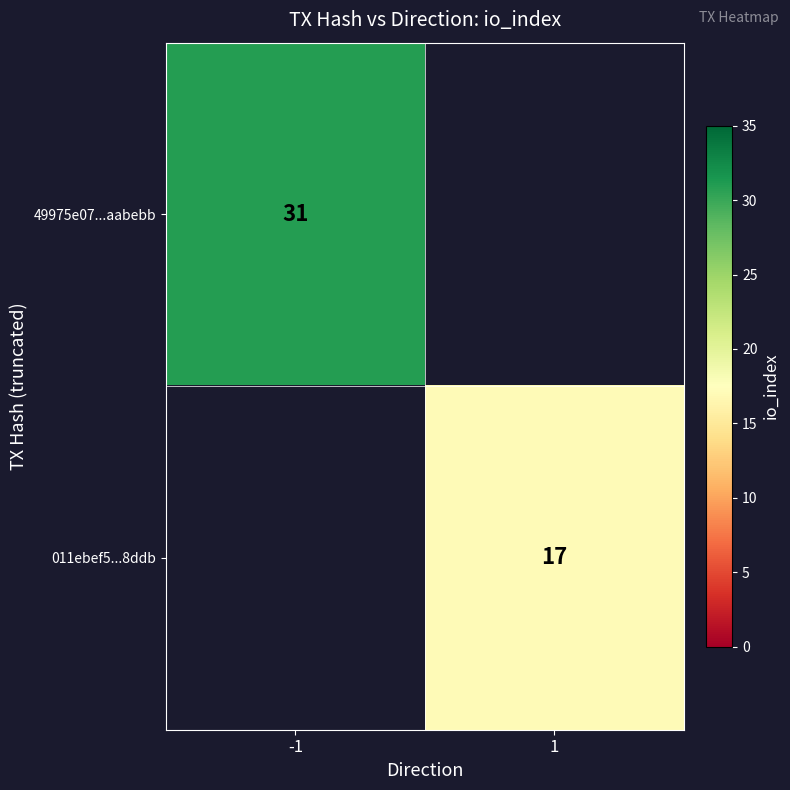

The value of 49975e07...aabebb at -1 is 45. True or false?

False